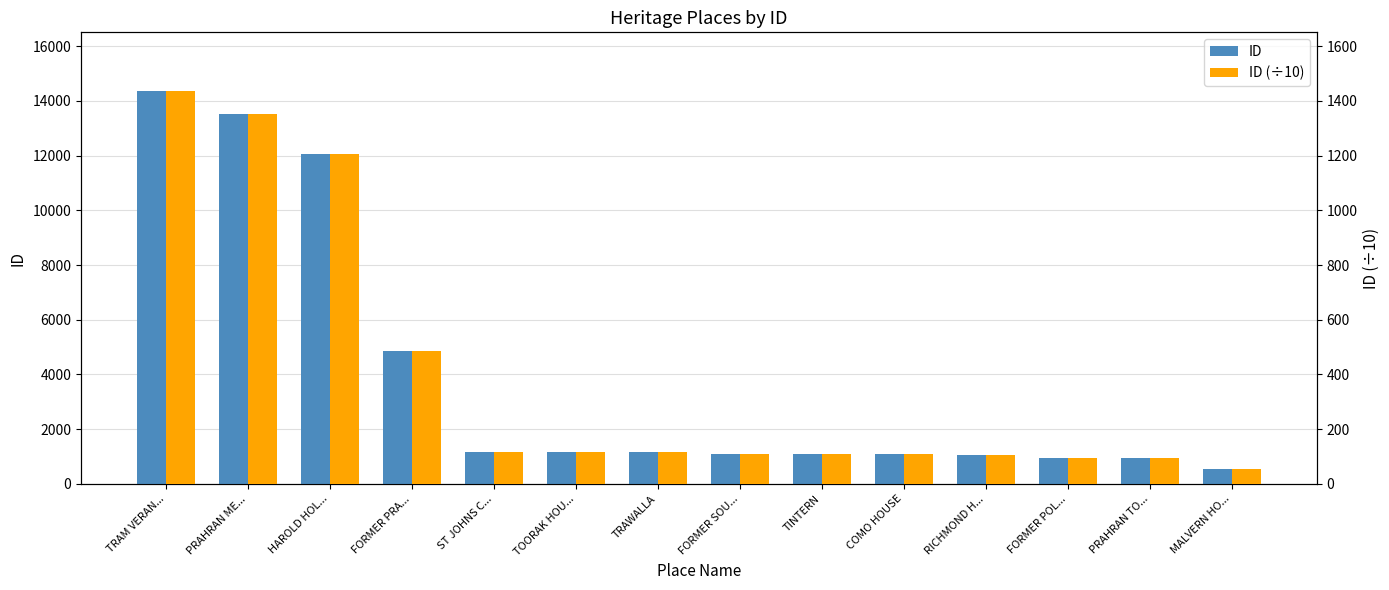

Between RICHMOND H... and MALVERN HO..., which is larger?

RICHMOND H...